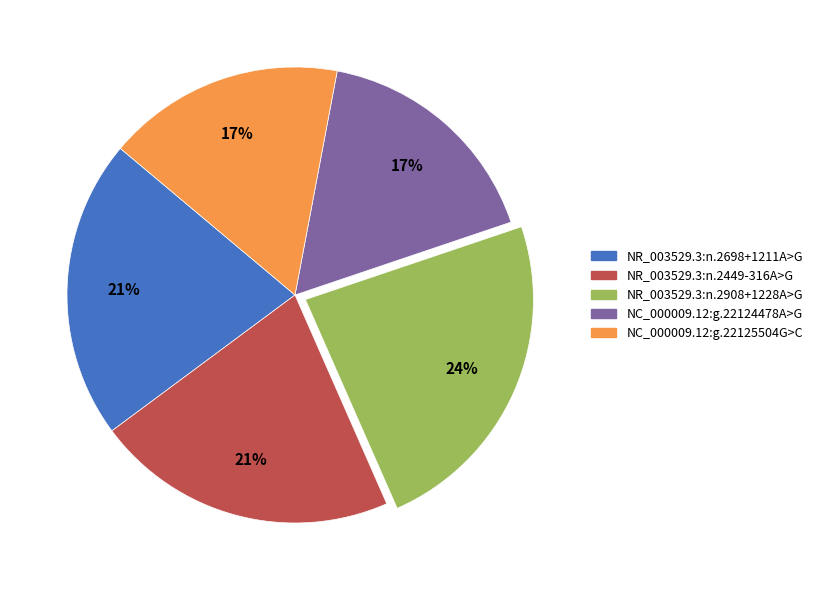

Is the sum of NR_003529.3:n.2698+1211A>G and NC_000009.12:g.22125504G>C greater than half?

No